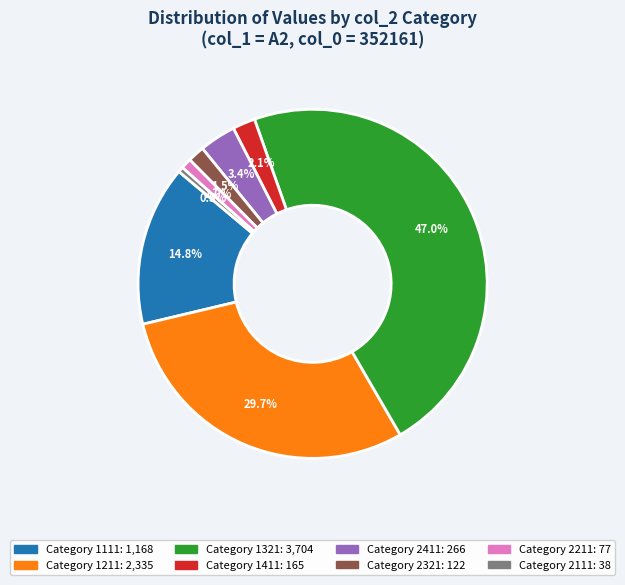

Does any single category account for the majority?

No